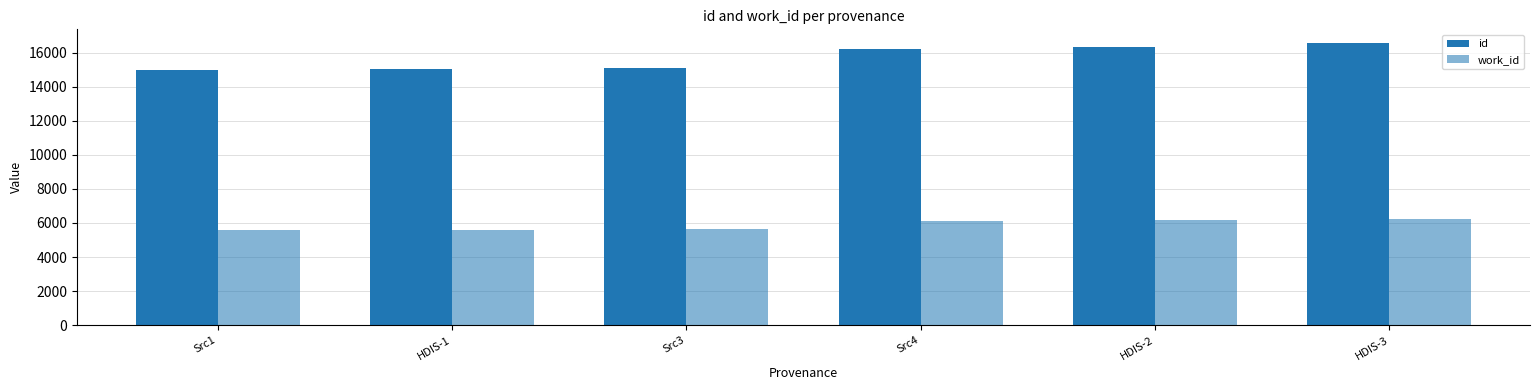

Does the chart contain stacked bars?

No